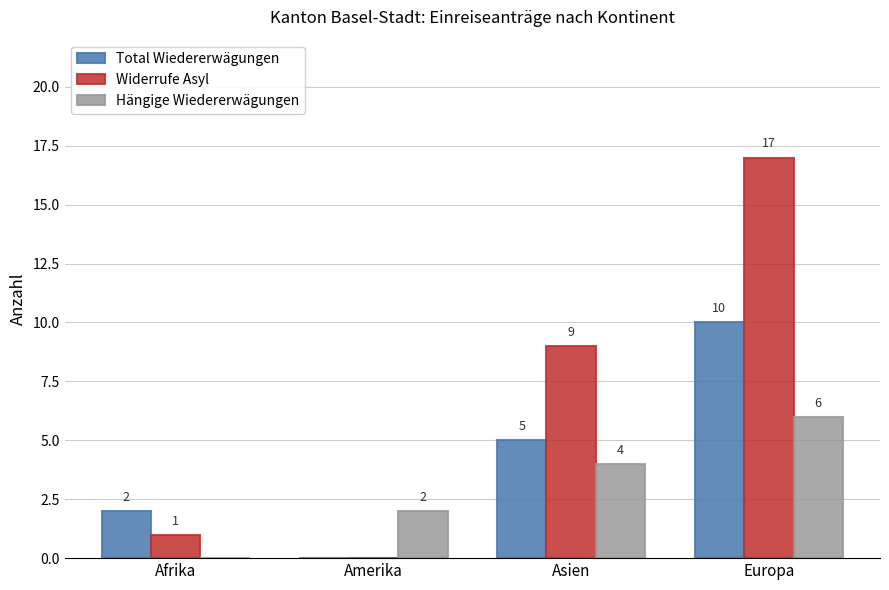

The Total Wiedererwägungen series shows 2 at Afrika. True or false?

True